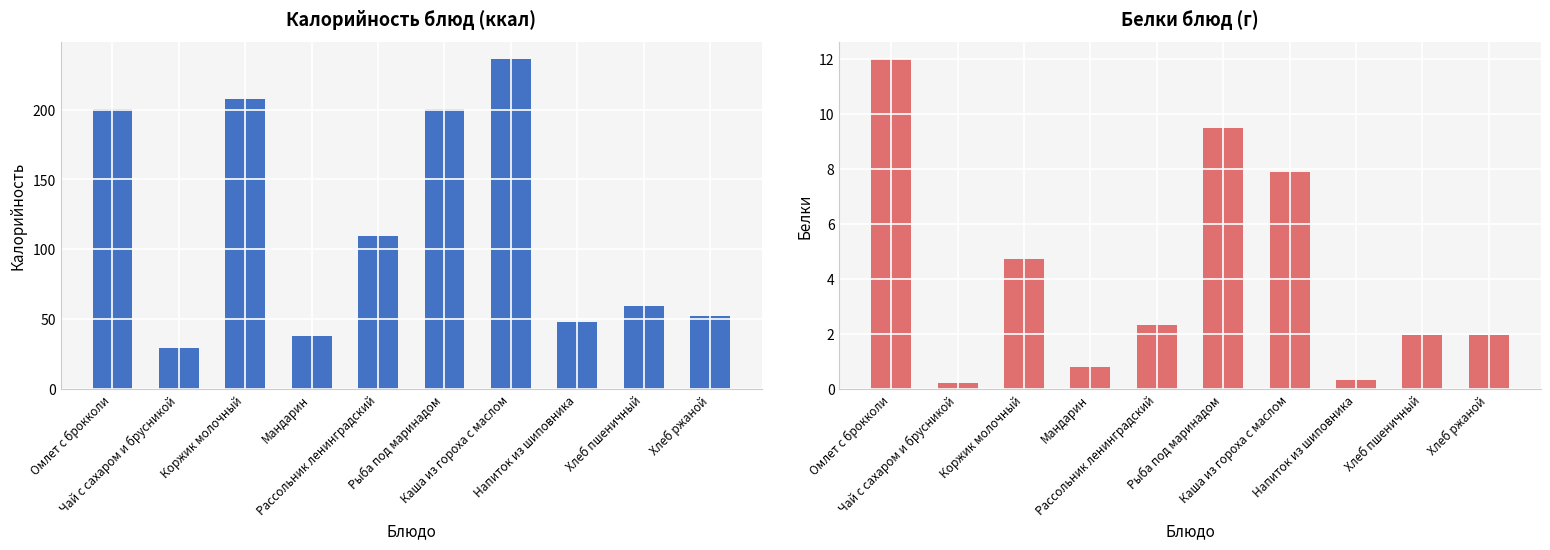

What are all the series names shown in the legend?

Калорийность, Белки